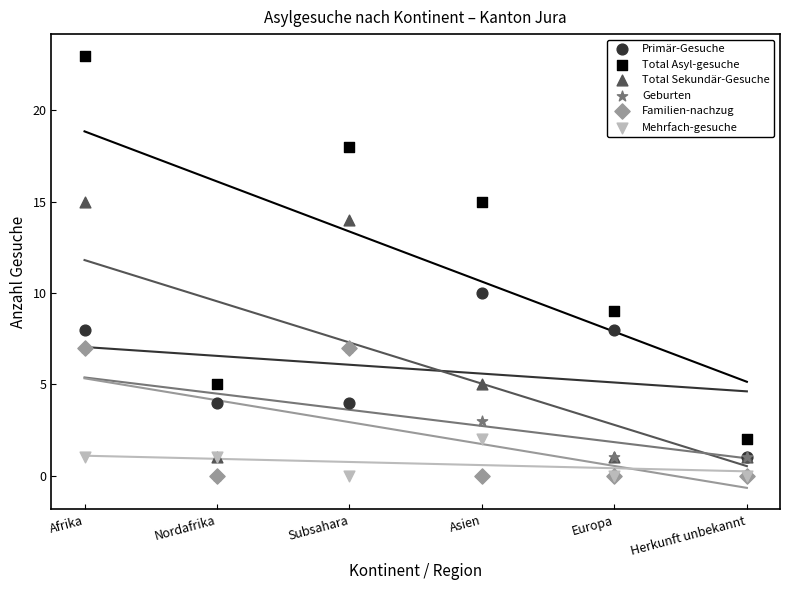

Which series has the widest spread of Y values?

Total Asyl-gesuche